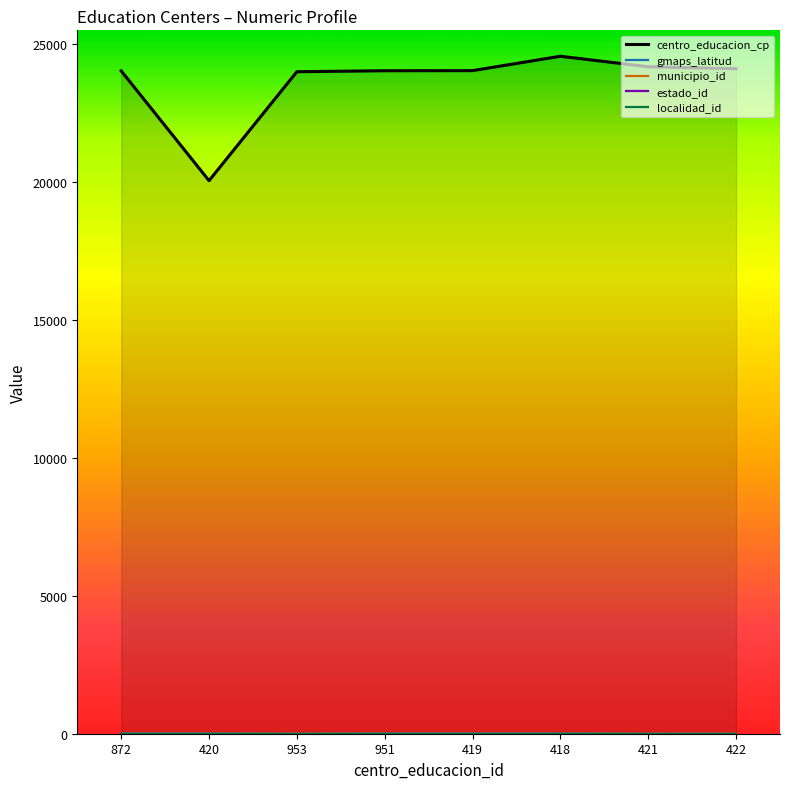

Is the value of localidad_id at 953 greater than the value of gmaps_latitud at 951?

No